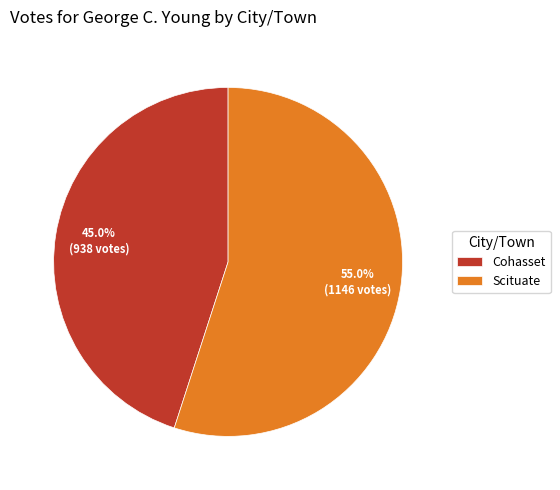

The Cohasset slice represents 52% of the pie. True or false?

False